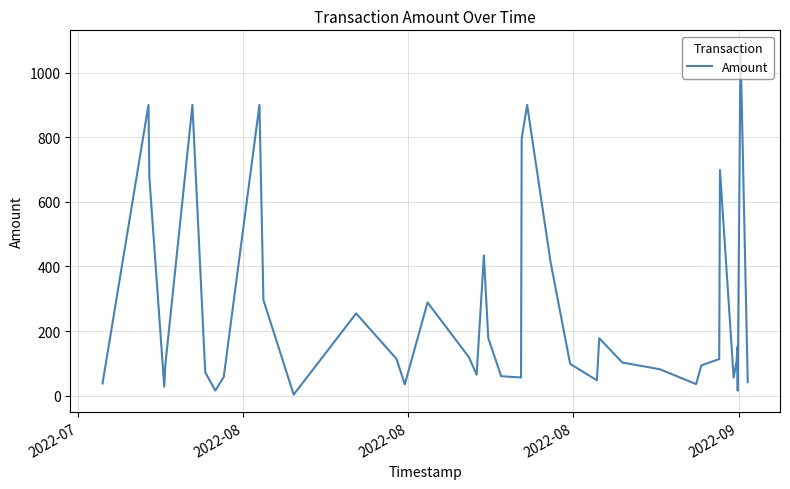

What is the difference between the maximum and minimum values?

1073.9